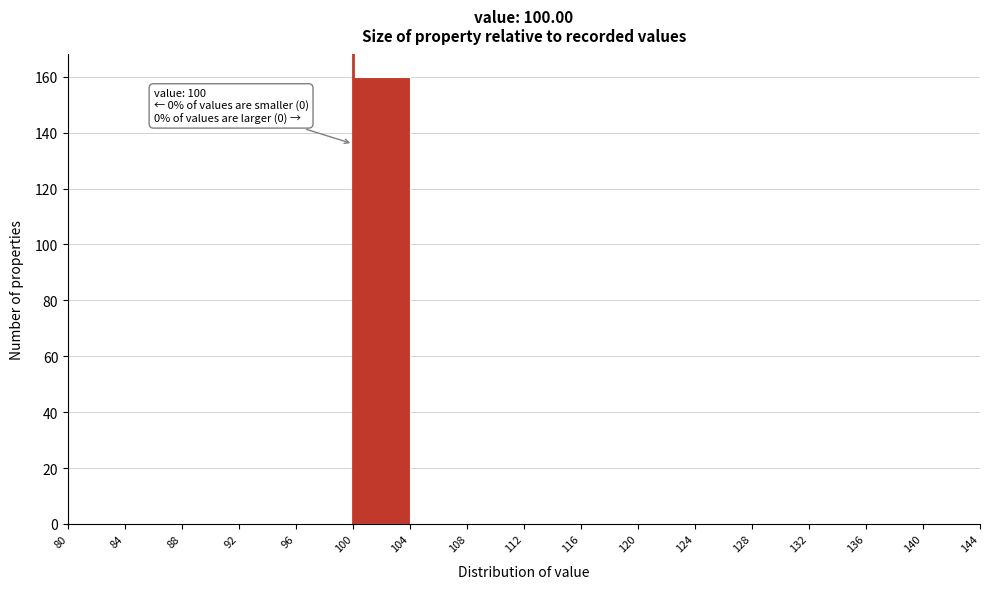

Which range on the x-axis has the tallest bar?

100 to 104